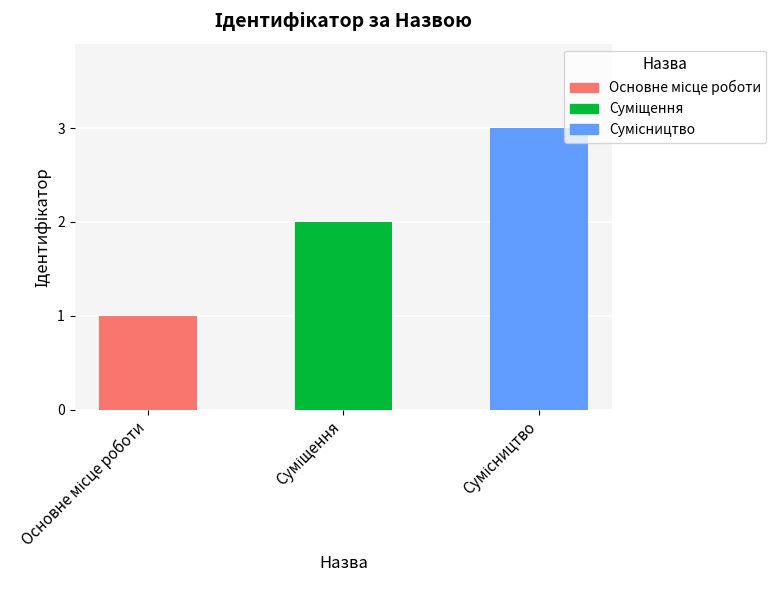

What is the maximum value shown in the chart?

3